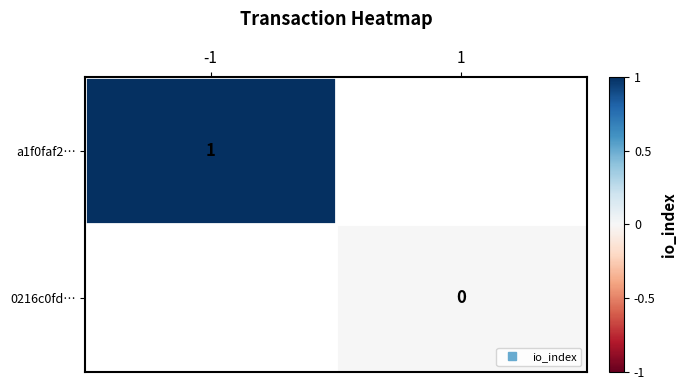

At -1, list the series in order from largest to smallest.

a1f0faf2…, 0216c0fd…